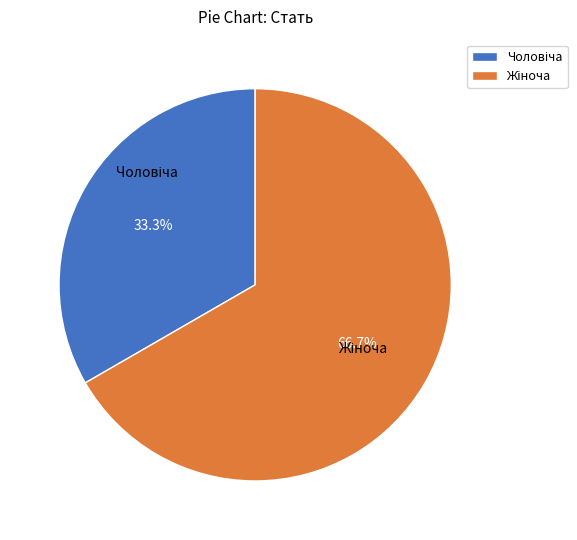

Does any single category account for the majority?

Yes